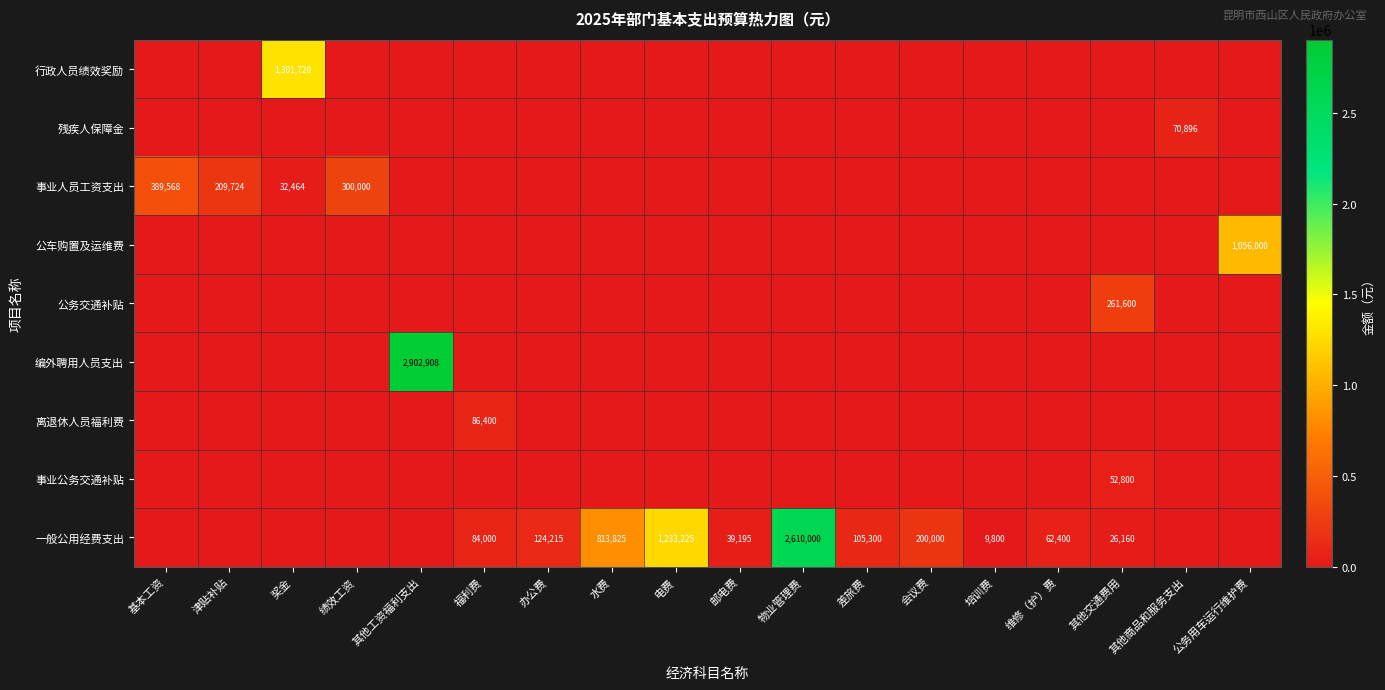

The value of 事业公务交通补贴 at 其他交通费用 is 52800. True or false?

True